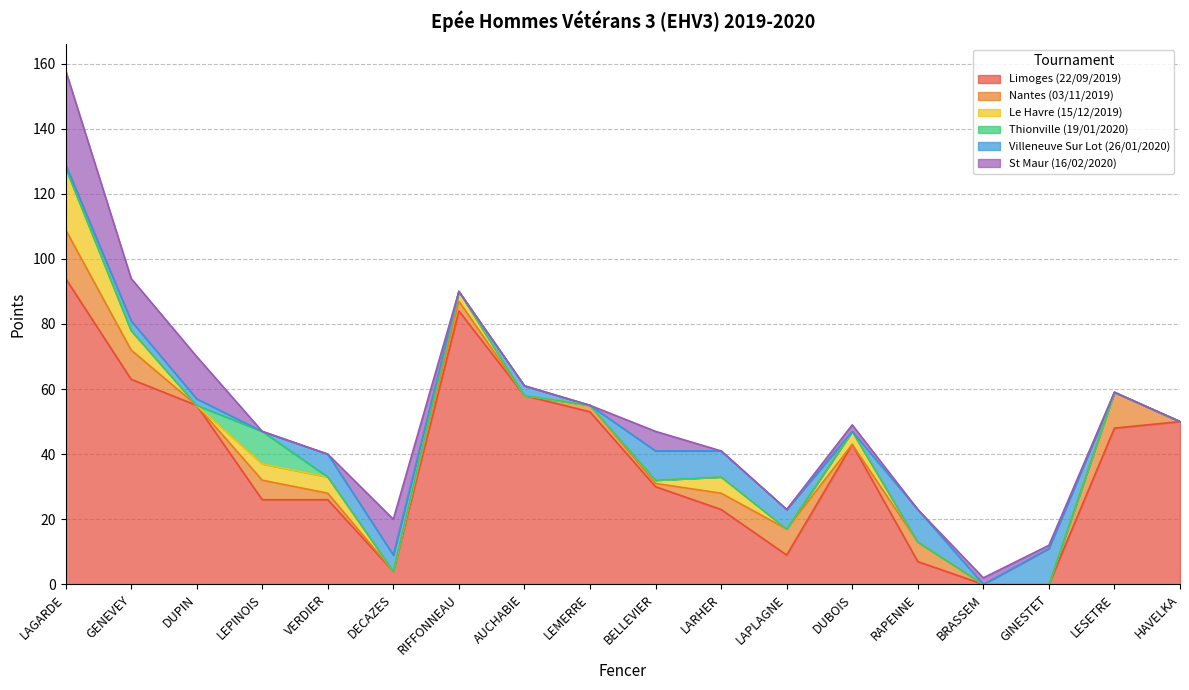

Count the number of categories in the chart.

18